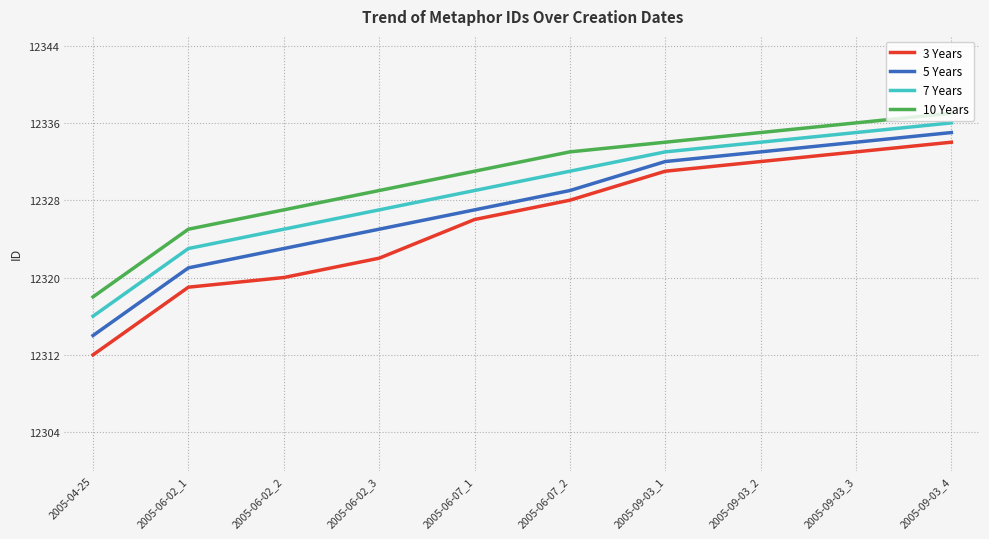

At how many categories does at least one series exceed 12313?

10